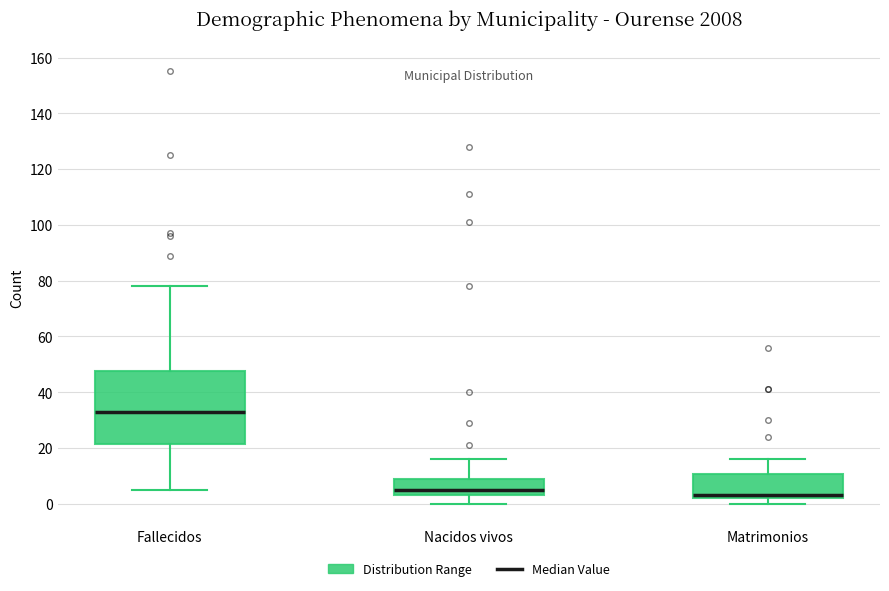

Where is the upper edge of the box for Fallecidos on the y-axis? The values are not printed on the chart, so give them approximately, as read against the axis.

48